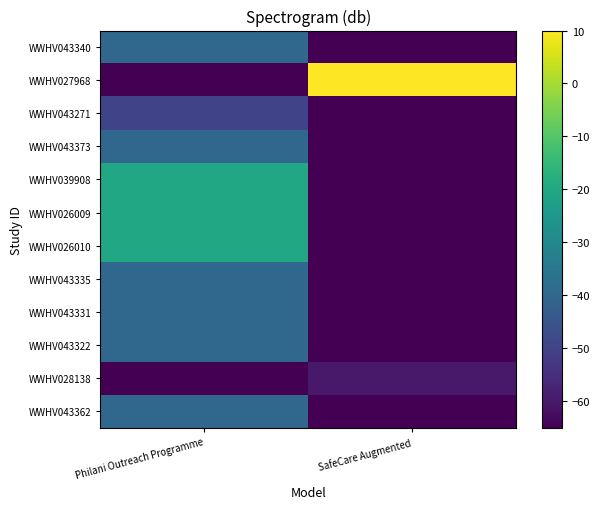

What is the minimum value shown in the chart?

-65